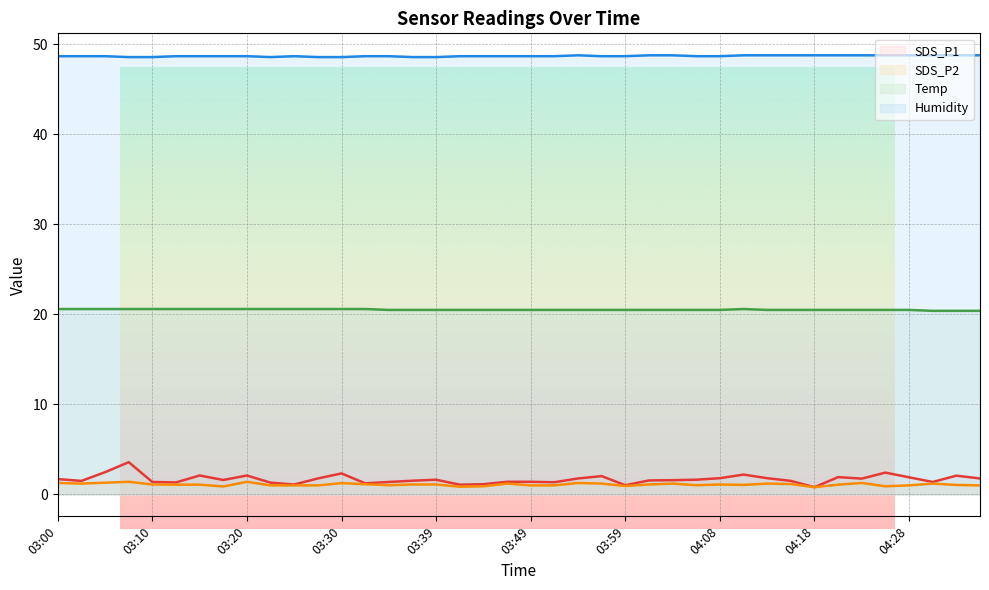

True or false: SDS_P1 and Humidity cross at least once.

False